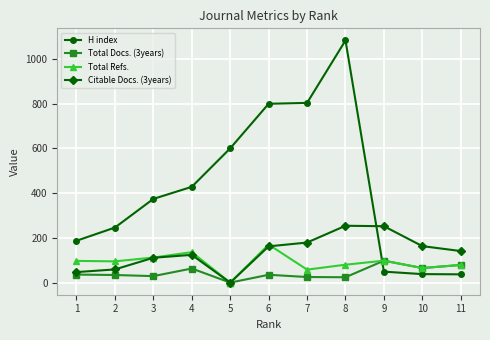

Is the value of Total Refs. at 3 greater than the value of Citable Docs. (3years) at 5?

Yes